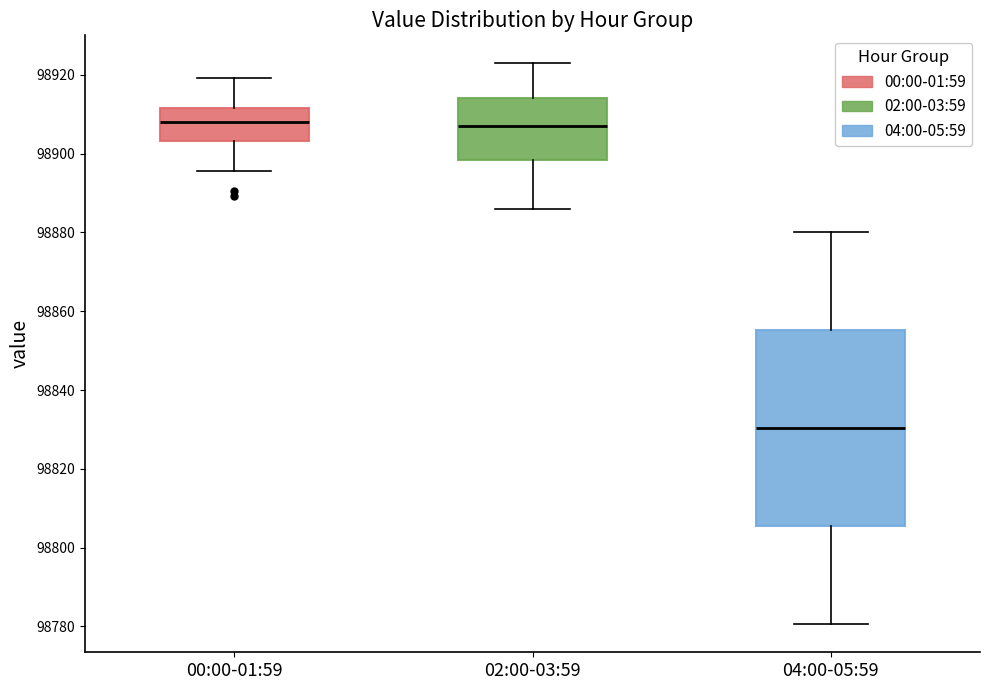

Which box is the tallest, from its lower edge to its upper edge?

04:00-05:59